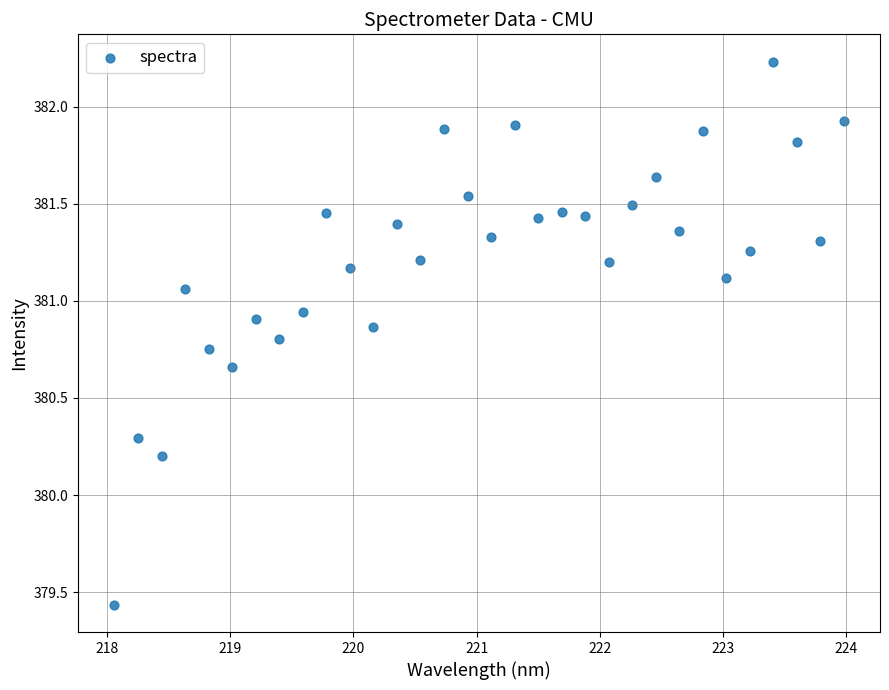

What Y value in the scatter plot is closest to 380?

380.2